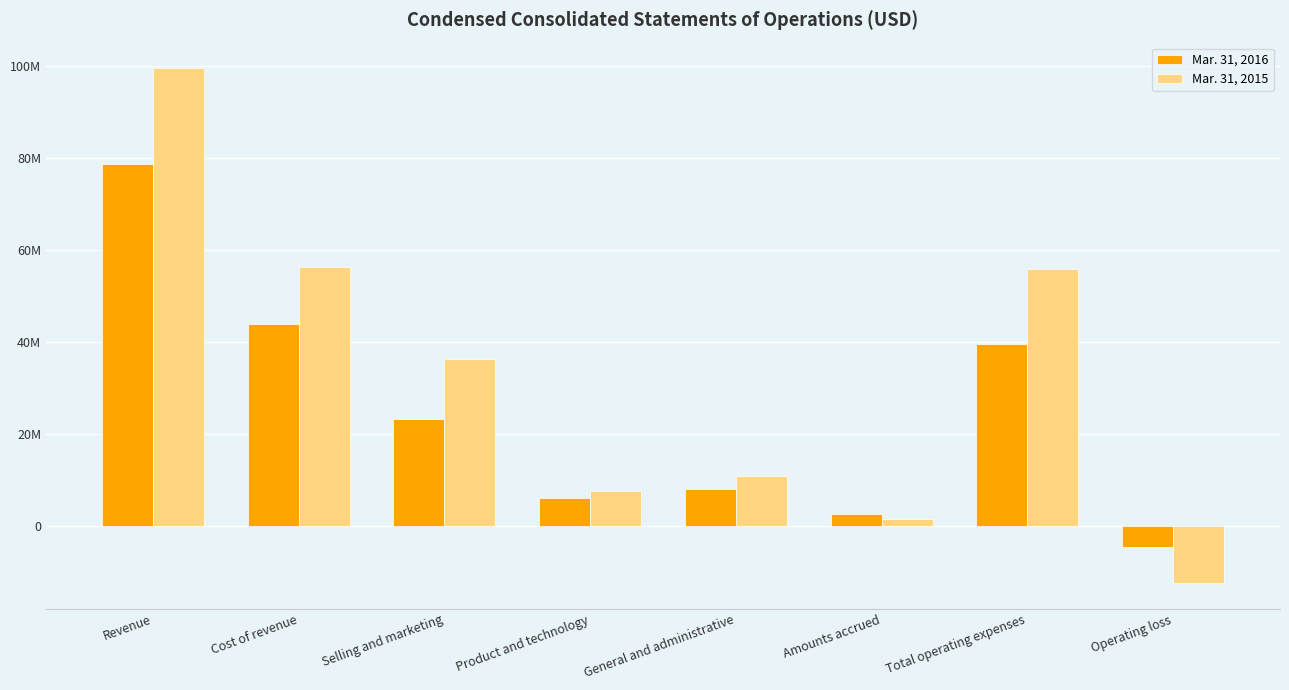

Rank the series by their maximum value, from highest to lowest.

Mar. 31, 2015, Mar. 31, 2016